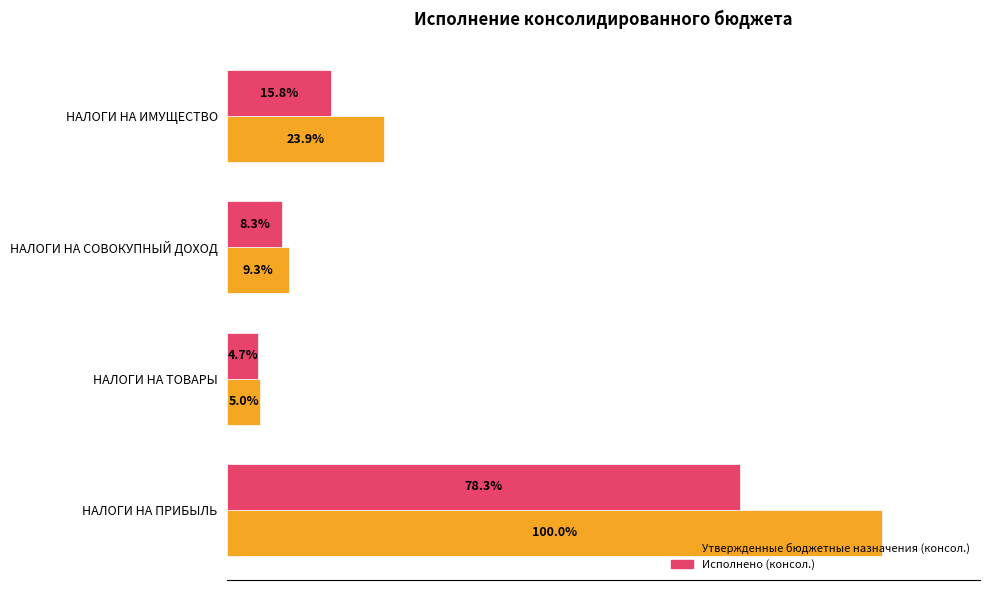

At which label does Утвержденные бюджетные назначения (консол.) reach its peak?

НАЛОГИ НА ПРИБЫЛЬ